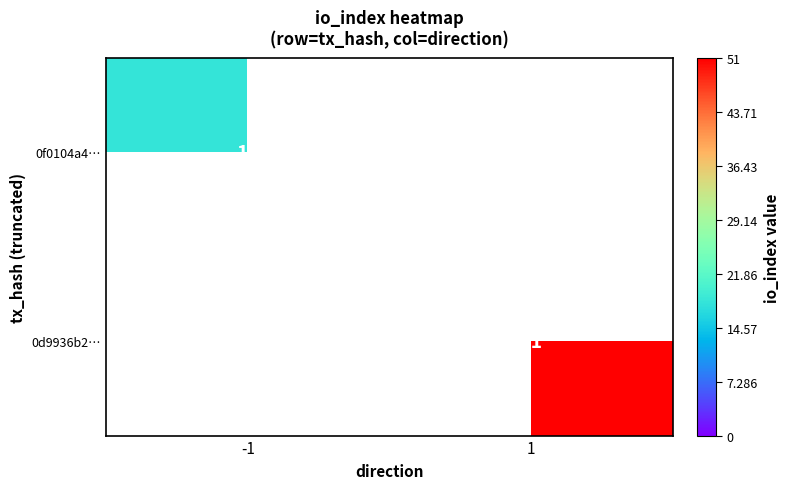

The value of 0f0104a4… at -1 is 18. True or false?

True